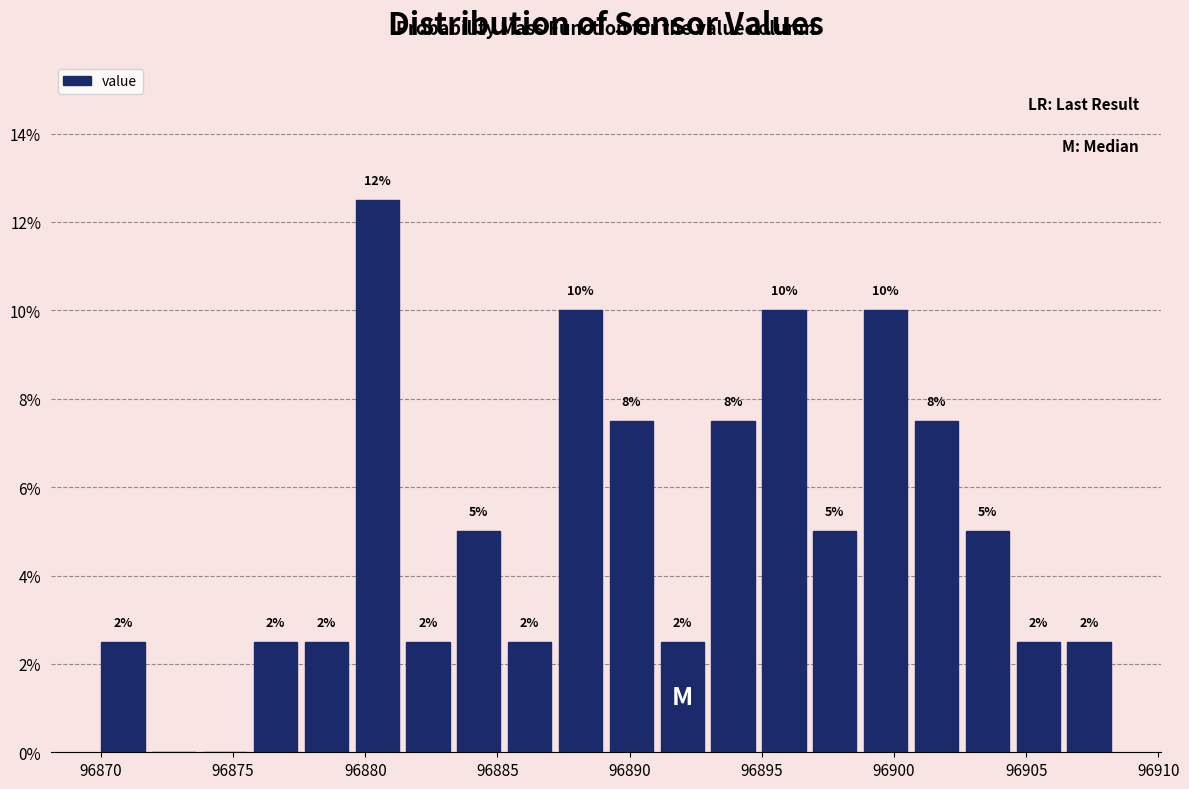

Read against the x-axis, roughly where is the centre of the tallest bar?

96880.5